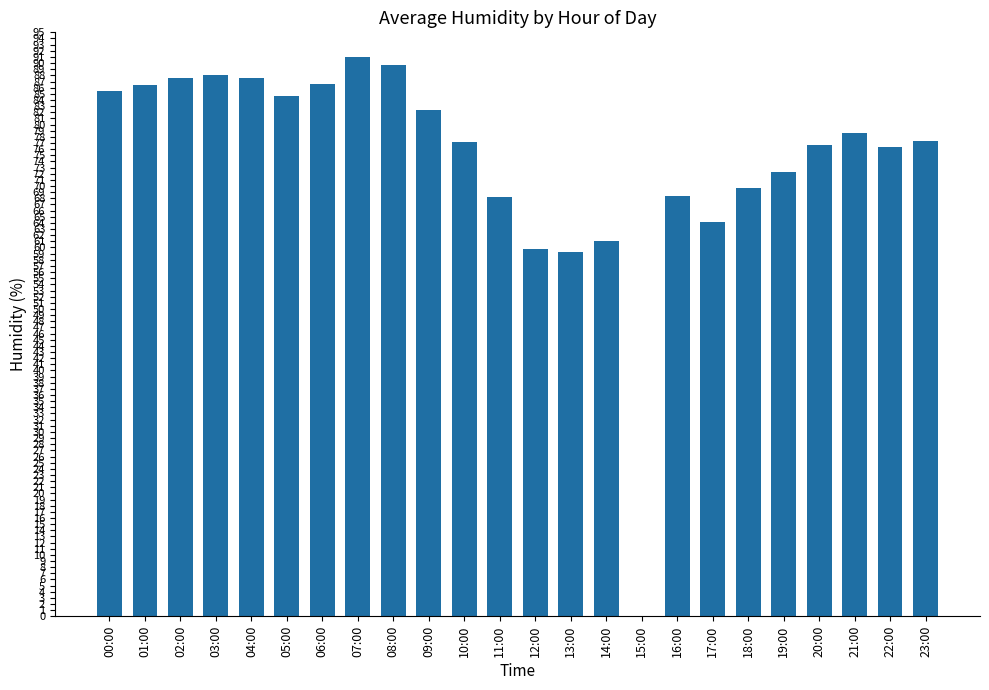

The chart shows a value of 68.2 at 11:00. True or false?

True